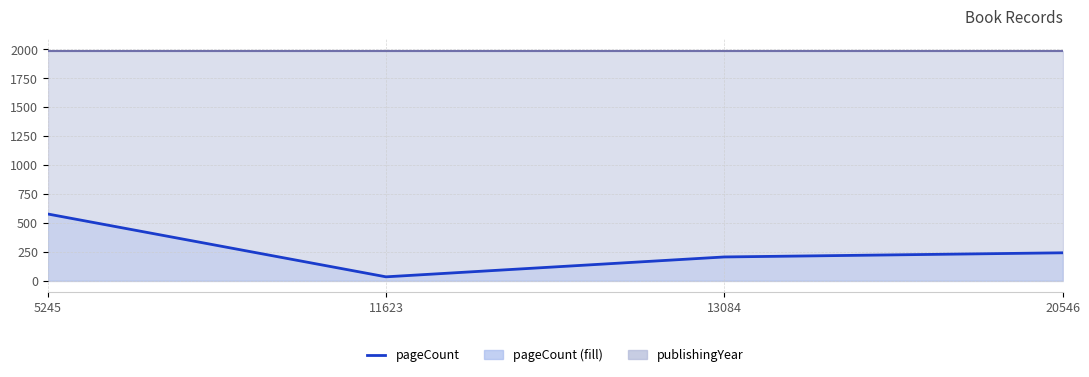

What is the change in value from 11623 to 13084?

+172